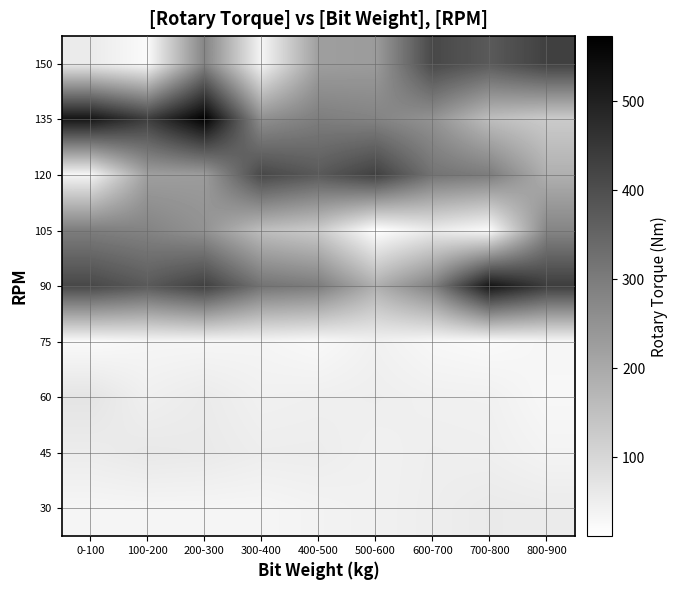

Reading left to right, extract all data points from this chart.

30: 0-100=34.1	100-200=34.6	200-300=34.3	300-400=33.9	400-500=39.6	500-600=44.2	600-700=50.7	700-800=58.1	800-900=55.7
45: 0-100=54.2	100-200=61.7	200-300=59.2	300-400=51.5	400-500=52.2	500-600=44.0	600-700=49.4	700-800=47.5	800-900=38.6
60: 0-100=71.0	100-200=46.5	200-300=56.3	300-400=44.4	400-500=47.0	500-600=49.5	600-700=44.8	700-800=43.9	800-900=29.9
75: 0-100=24.2	100-200=33.3	200-300=33.4	300-400=35.3	400-500=27.0	500-600=43.9	600-700=29.9	700-800=24.2	800-900=33.3
90: 0-100=413.9	100-200=375.9	200-300=431.0	300-400=318.7	400-500=297.9	500-600=186.2	600-700=288.8	700-800=526.1	800-900=437.6
105: 0-100=295.9	100-200=283.4	200-300=250.8	300-400=155.6	400-500=127.2	500-600=11.5	600-700=57.1	700-800=23.6	800-900=279.8
120: 0-100=34.3	100-200=224.4	200-300=231.4	300-400=413.9	400-500=375.9	500-600=431.0	600-700=318.7	700-800=297.9	800-900=186.2
135: 0-100=526.1	100-200=437.6	200-300=573.1	300-400=256.5	400-500=295.9	500-600=283.4	600-700=250.8	700-800=155.6	800-900=127.2
150: 0-100=57.1	100-200=23.6	200-300=279.8	300-400=34.3	400-500=224.4	500-600=231.4	600-700=413.9	700-800=375.9	800-900=431.0